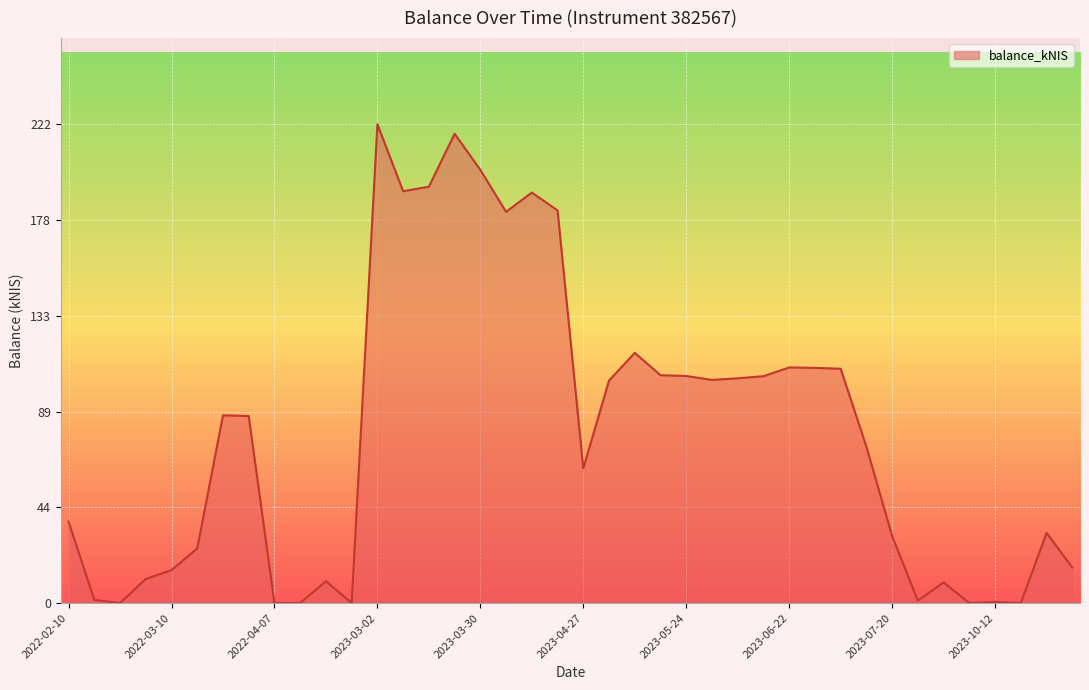

How many values exceed 86?

20